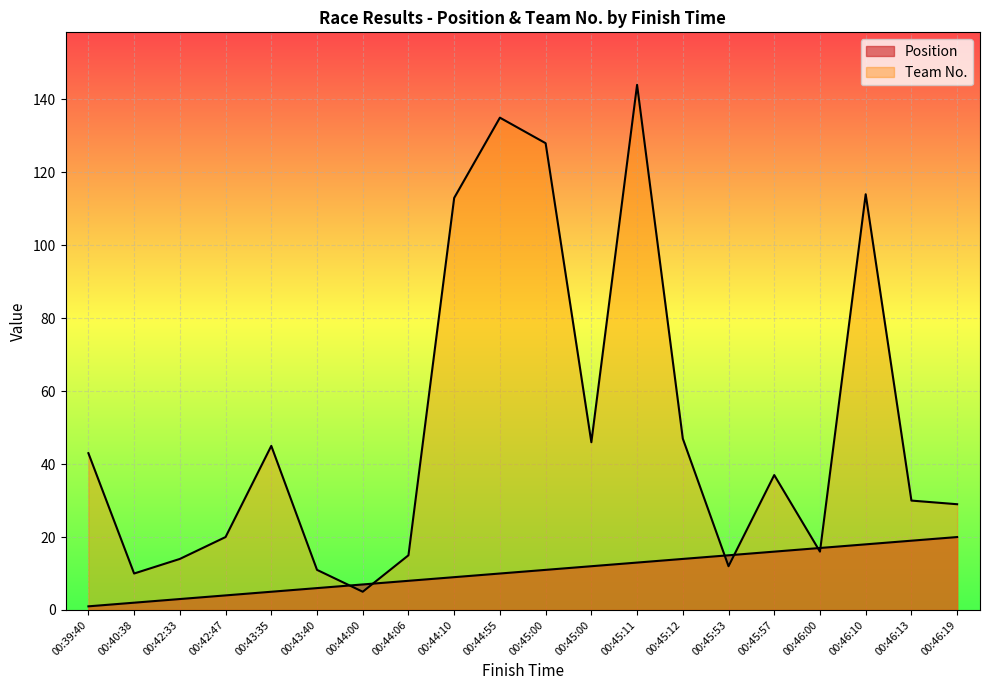

At 00:46:00, list the series in order from largest to smallest.

Position, Team No.